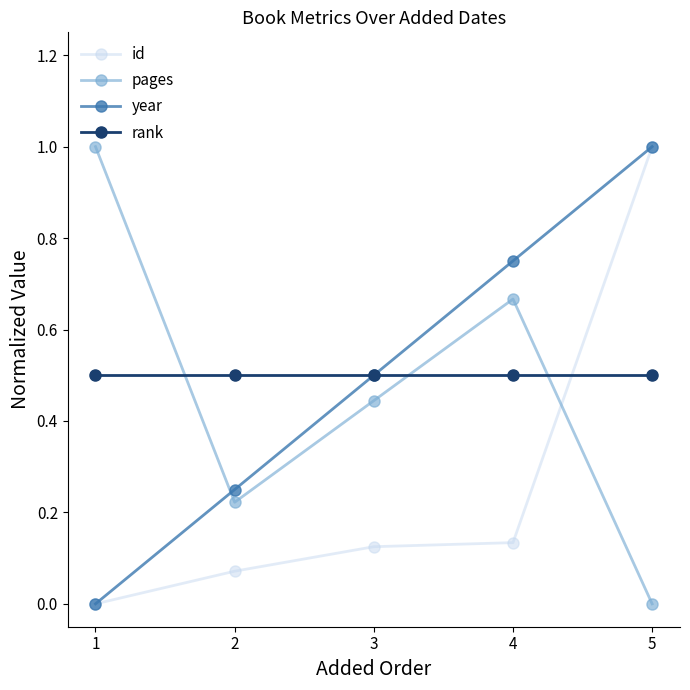

What is the total value across all series at 4?

2.1